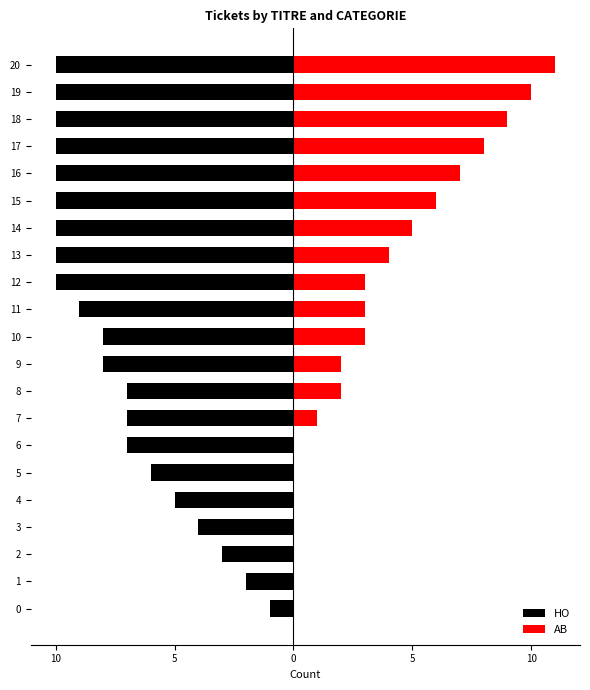

Does the chart contain any negative values?

Yes